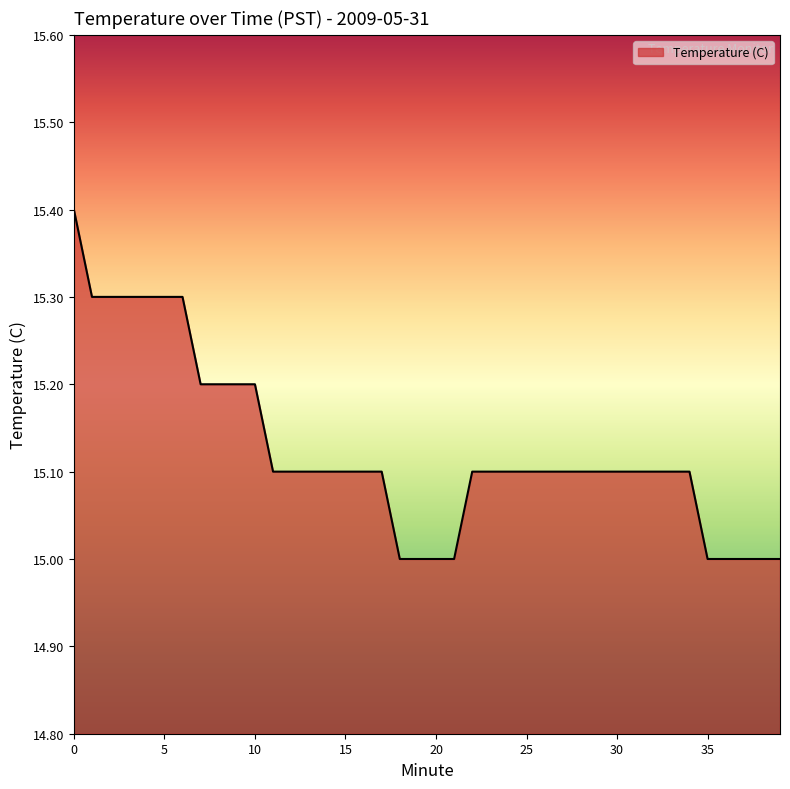

What is the difference between the maximum and minimum values?

0.4